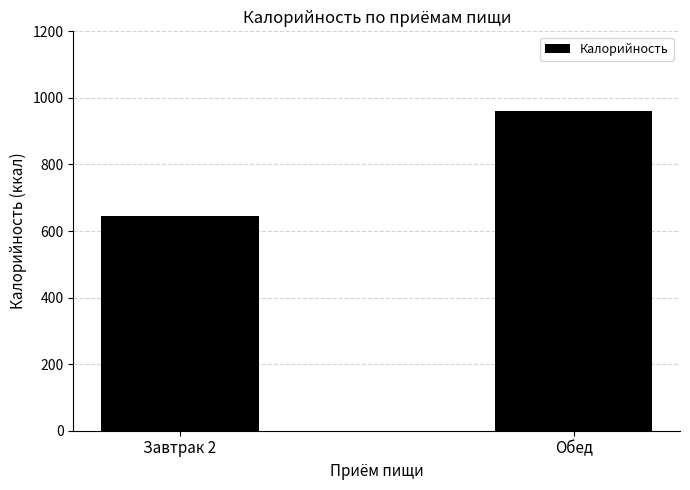

What is the change in value from Завтрак 2 to Обед?

+317